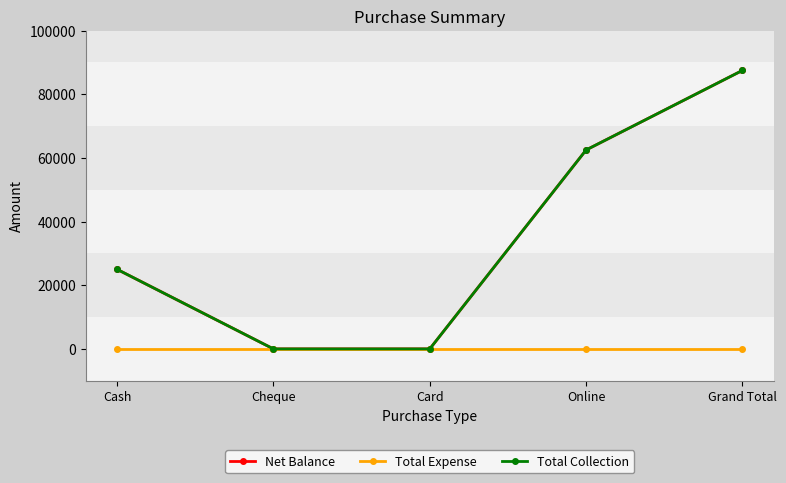

What is the average value of the Total Collection series?

35000